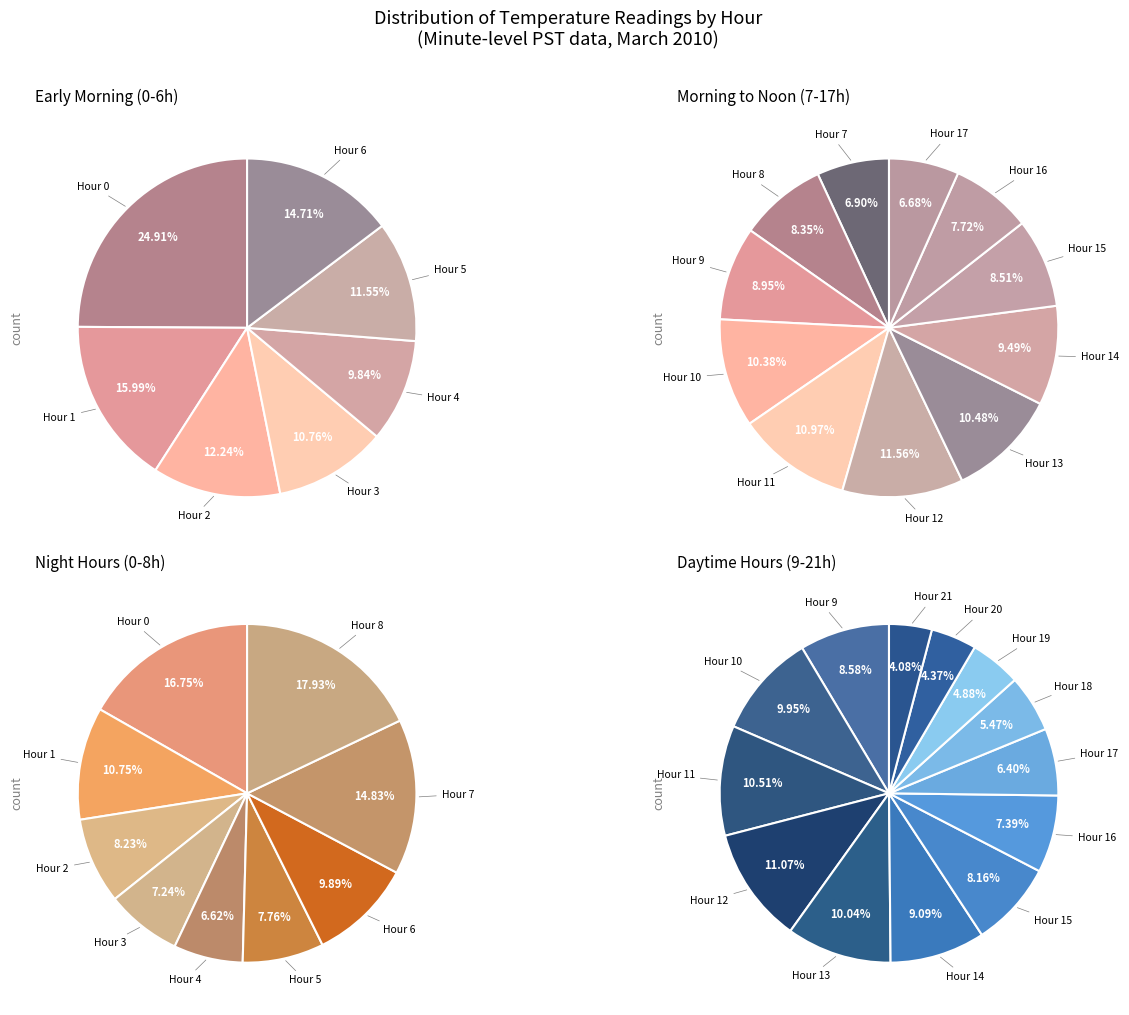

Which has a higher value, Hour 6 or Hour 4?

Hour 6